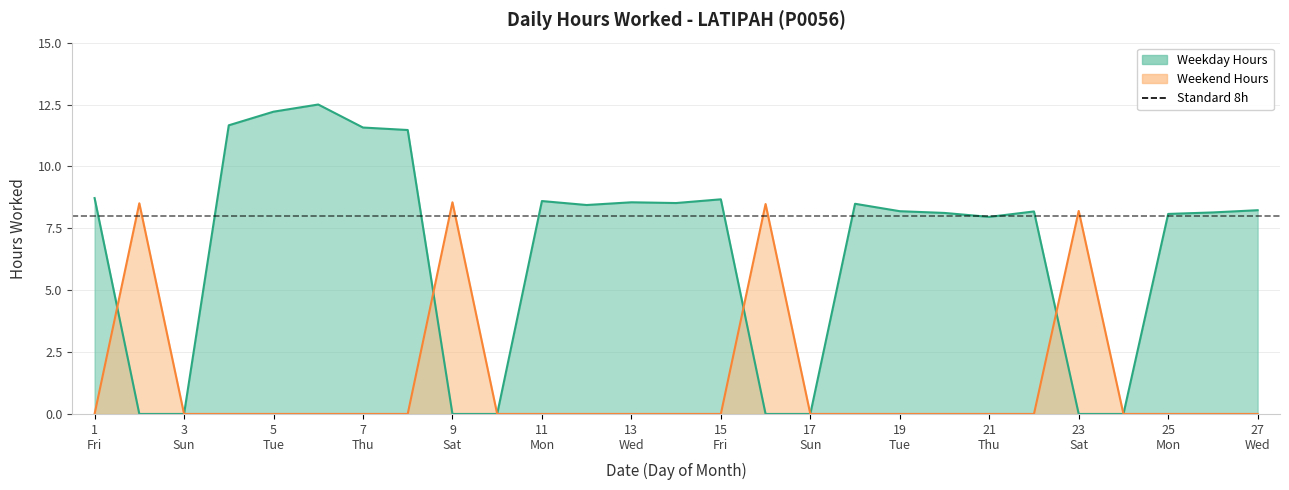

What is the difference between the second highest and minimum values?

12.2